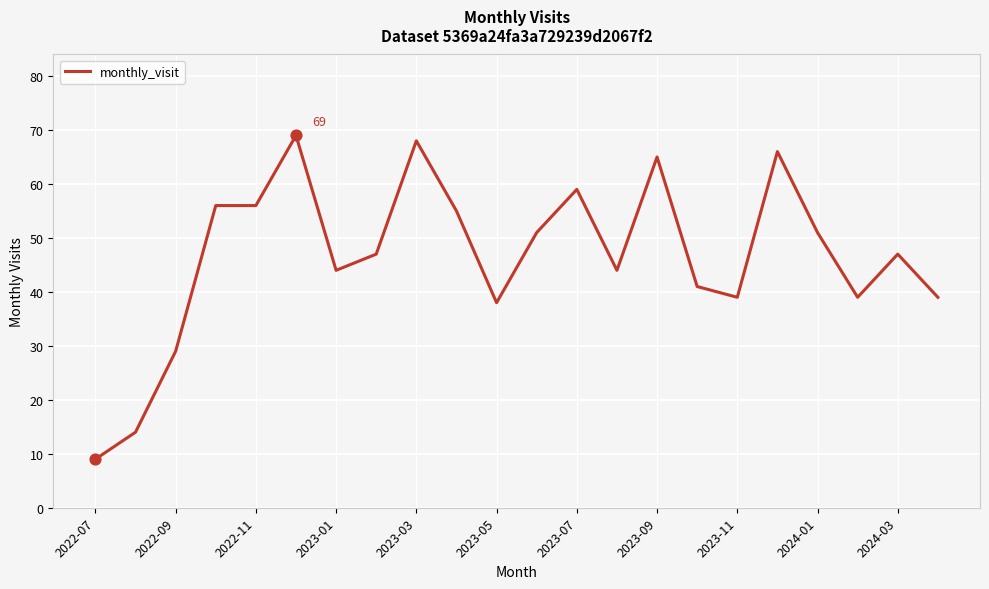

What is the difference between the maximum and minimum values?

60